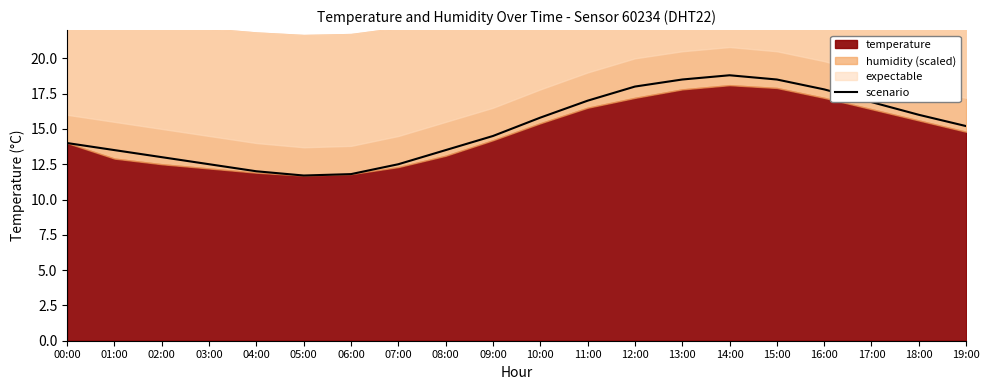

What is the minimum value for scenario?

11.7